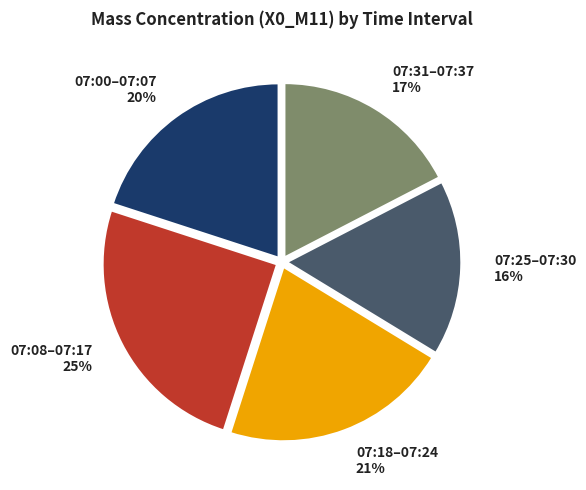

The 07:18–07:24 slice represents 21% of the pie. True or false?

True